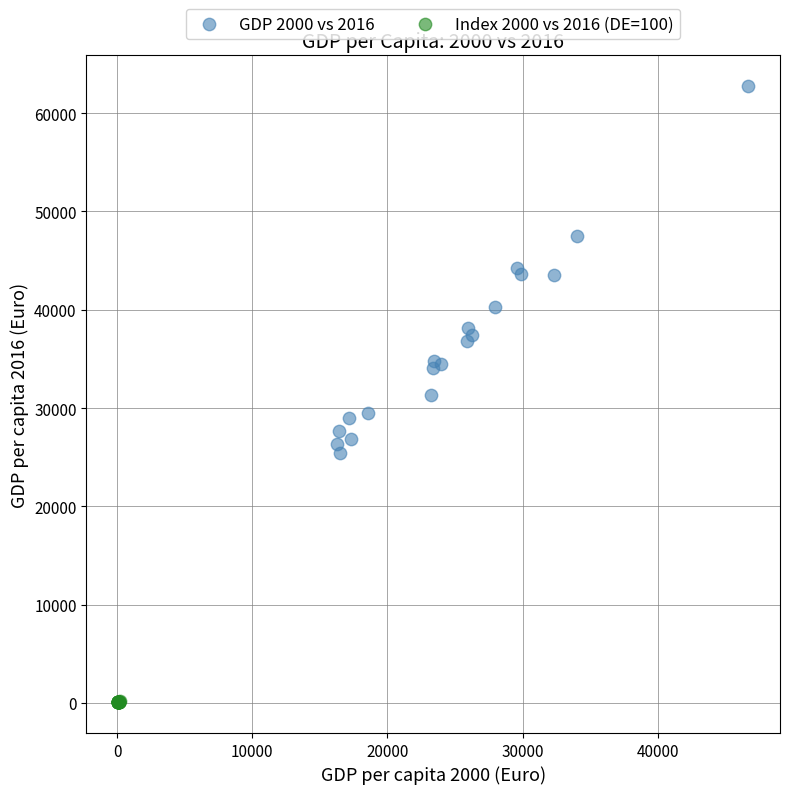

Which series reaches the maximum Y coordinate?

GDP 2000 vs 2016